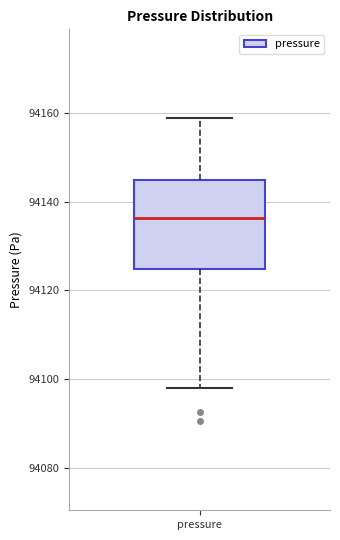

Read this box plot against the y-axis: the position of the median line, the range covered by the box, and the ends of both whiskers. The values are not printed on the chart, so give them approximately, as read against the axis.

median 94136, box 94124 to 94144, whiskers 94098 to 94158